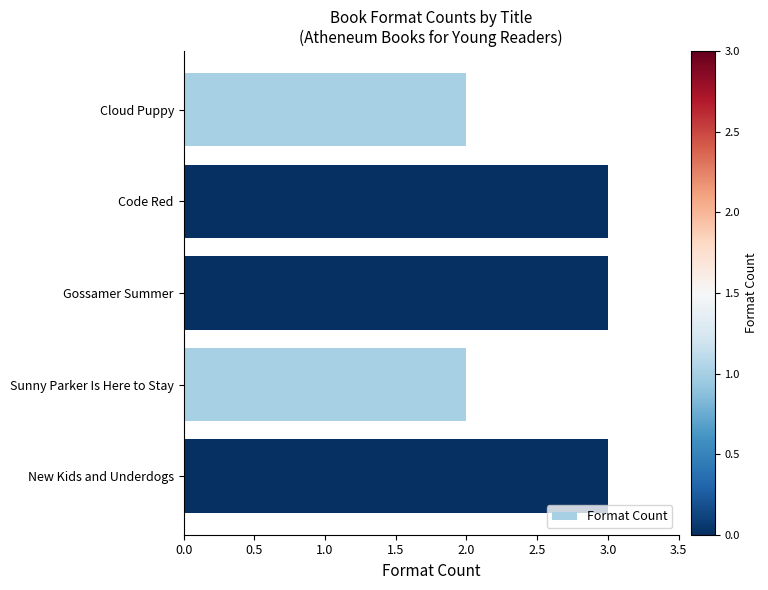

What is the greatest value displayed?

3